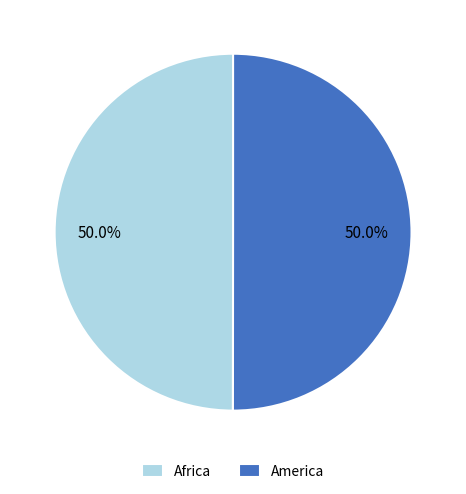

Do Africa and America together represent more than half of the pie?

Yes